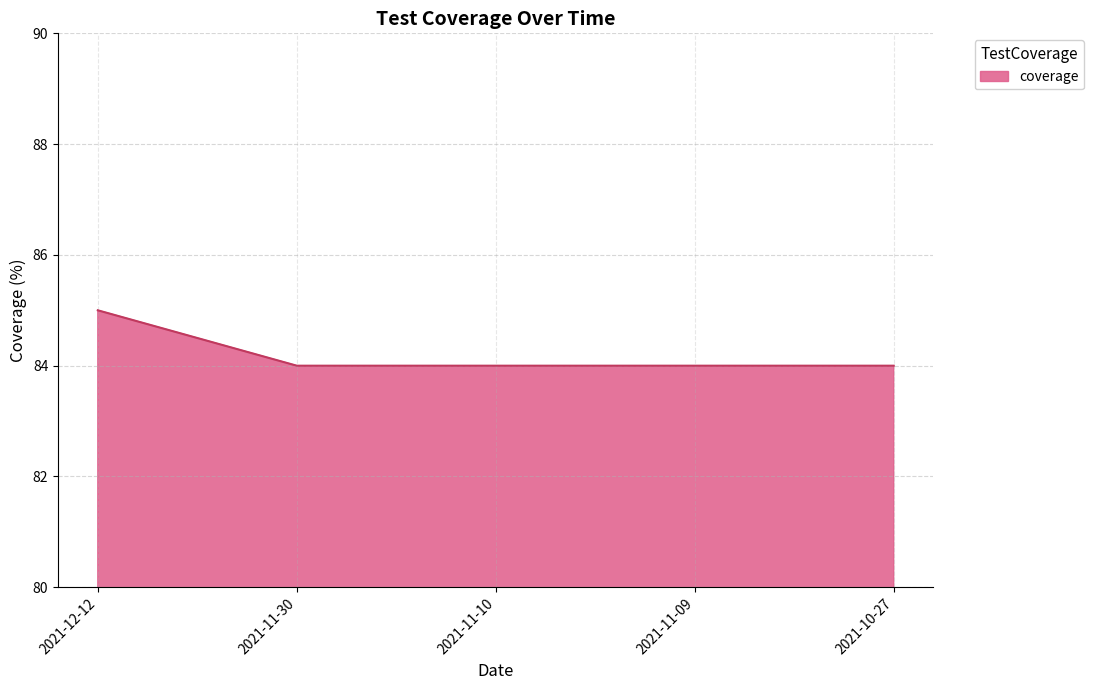

True or false: there are more than 1 points higher than both neighbors.

False